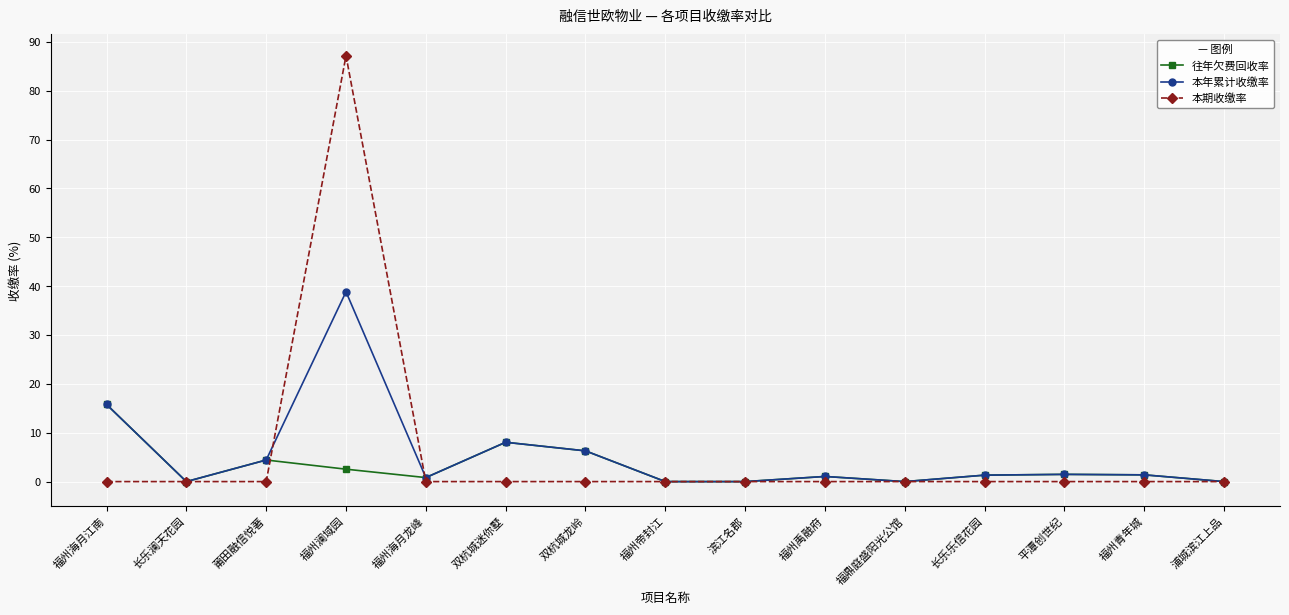

List the series in order of their peak value, lowest first.

往年欠费回收率, 本年累计收缴率, 本期收缴率